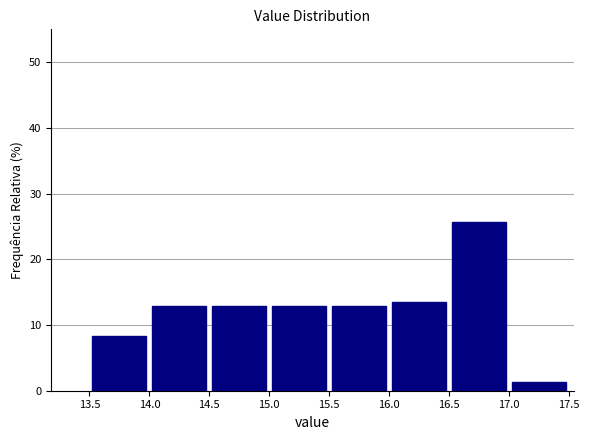

Reading left to right, transcribe this chart: for each bar, give the range it covers on the x-axis and its height. The values are not printed on the chart, so give them approximately, as read against the axis.

13.5 to 14.0: 8
14.0 to 14.5: 13
14.5 to 15.0: 13
15.0 to 15.5: 13
15.5 to 16.0: 13
16.0 to 16.5: 13
16.5 to 17.0: 26
17.0 to 17.5: 1